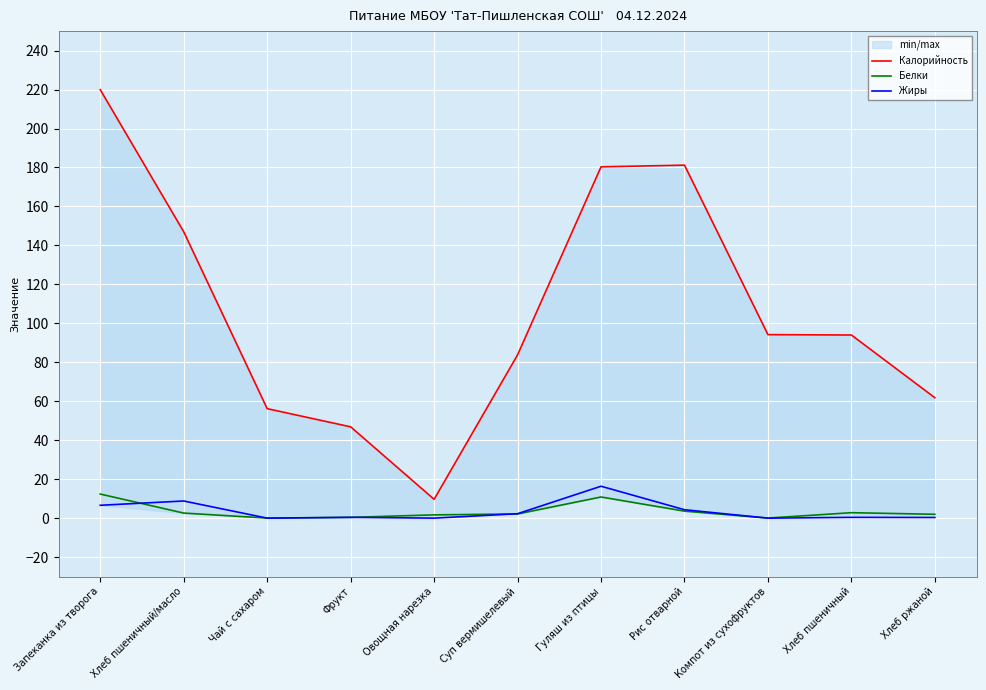

The value of Калорийность at Чай с сахаром is 56.2. True or false?

True